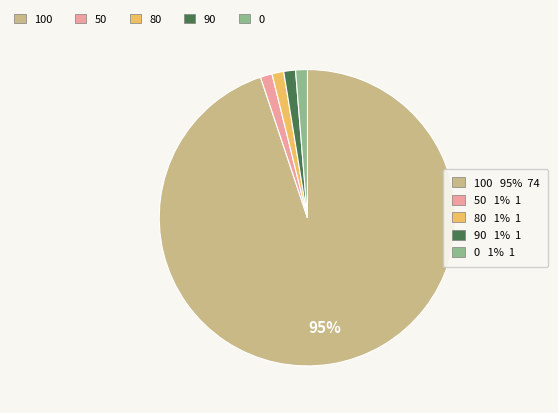

To the nearest percent, what is the average slice percentage?

20%